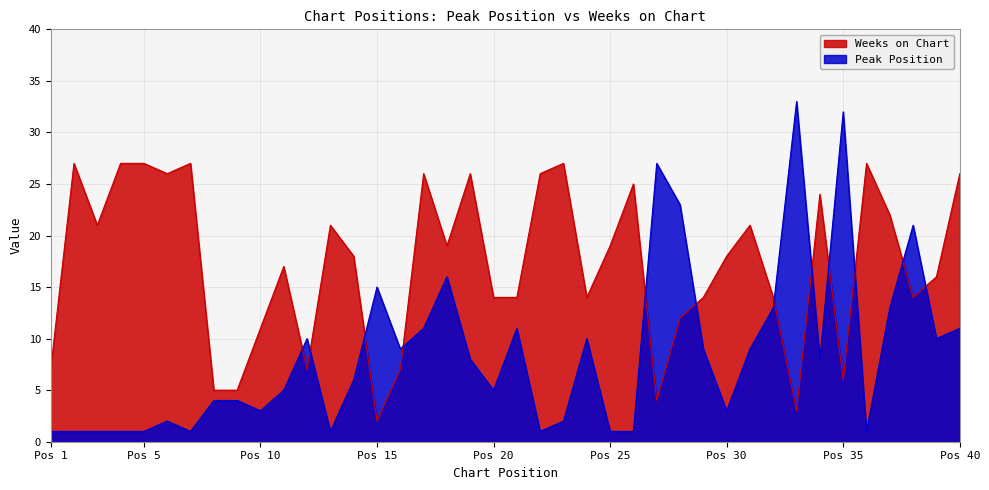

Which series has the largest range (max minus min)?

Peak Position